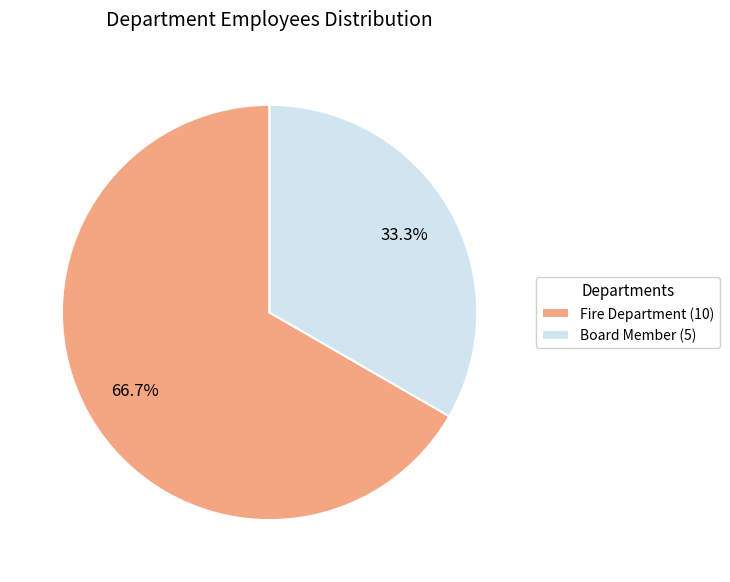

What percentage is the Fire Department slice, to the nearest percent?

67%